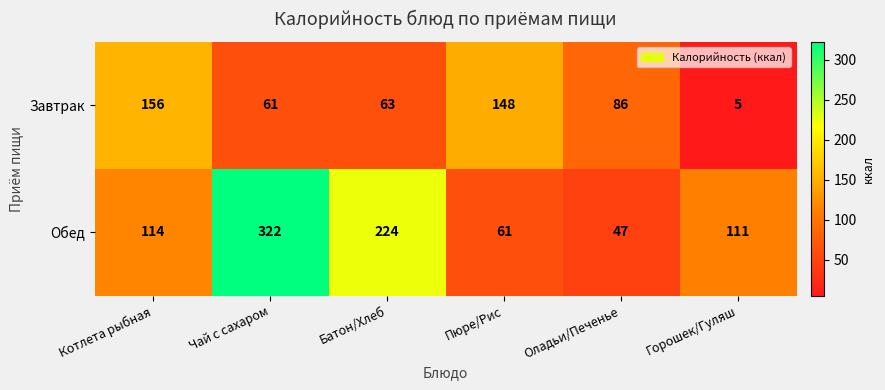

Rank the series by their average value, from lowest to highest.

Завтрак, Обед